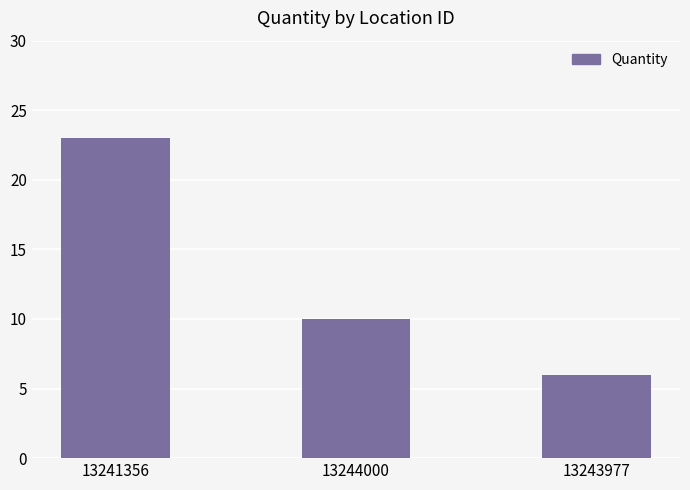

Between 13244000 and 13241356, which is larger?

13241356